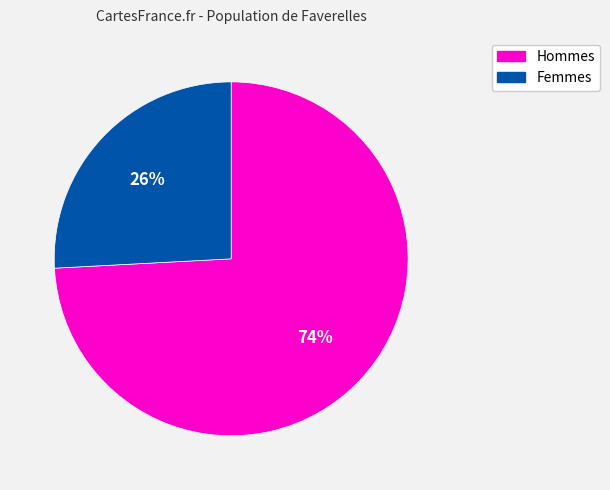

The Femmes slice represents 18% of the pie. True or false?

False